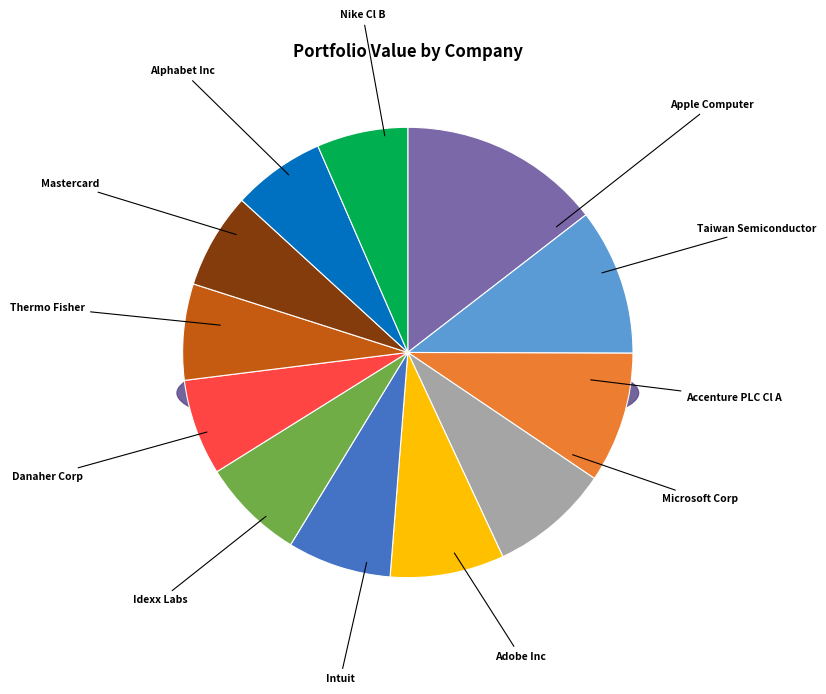

Is it true that Adobe Inc is 1% of the pie?

False